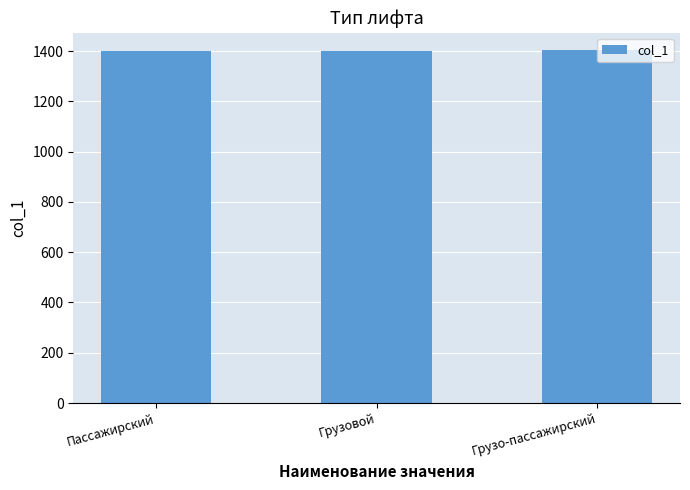

The value at Грузо-пассажирский is 1403. True or false?

True